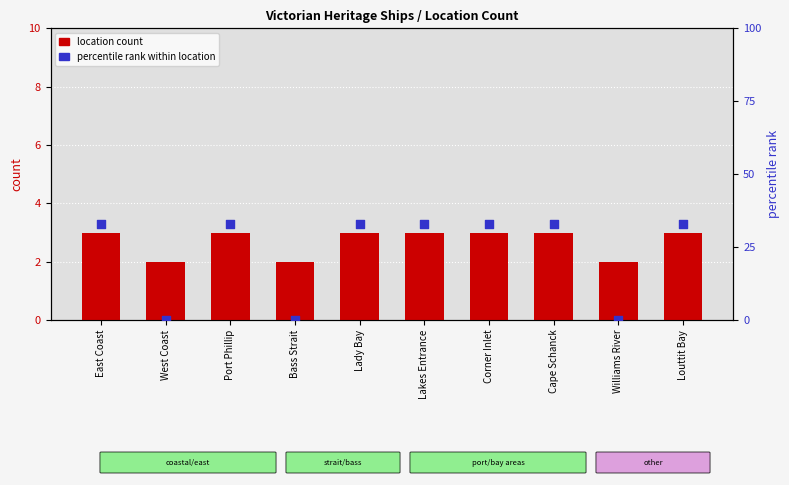

What are all the series names shown in the legend?

location count, percentile rank within location